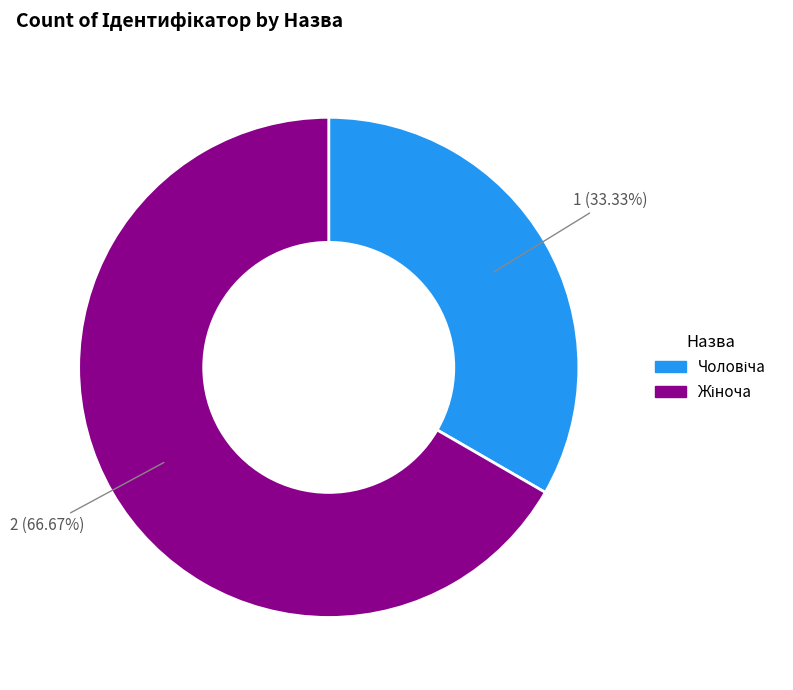

To the nearest percent, what is the average slice percentage?

50%